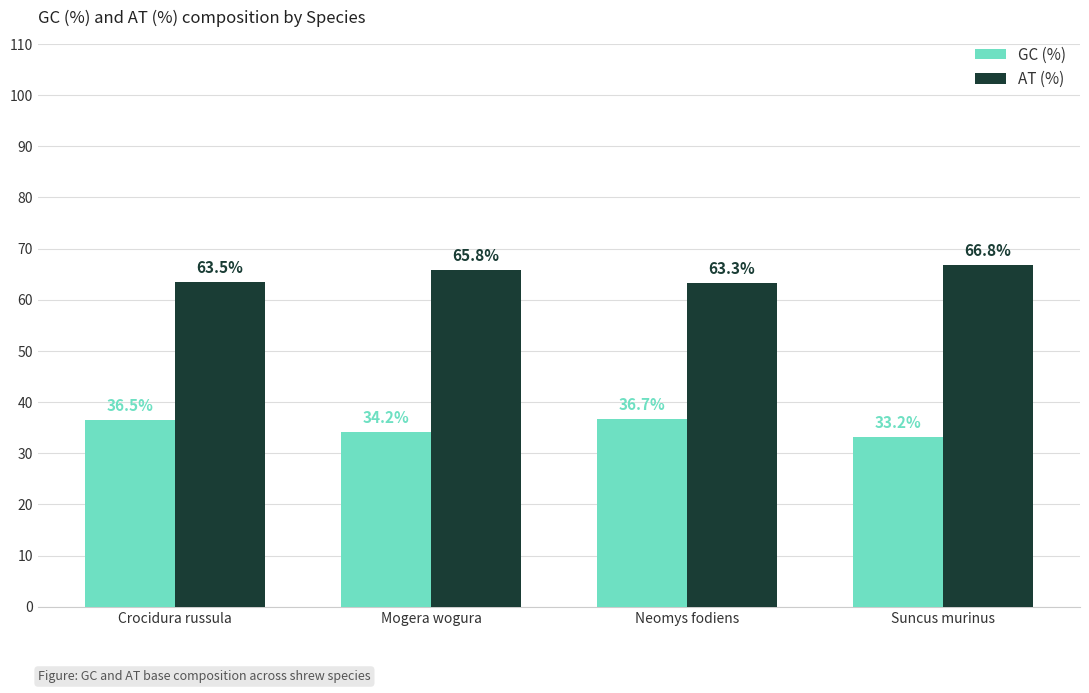

At which category does the chart reach its minimum across all series?

Suncus murinus